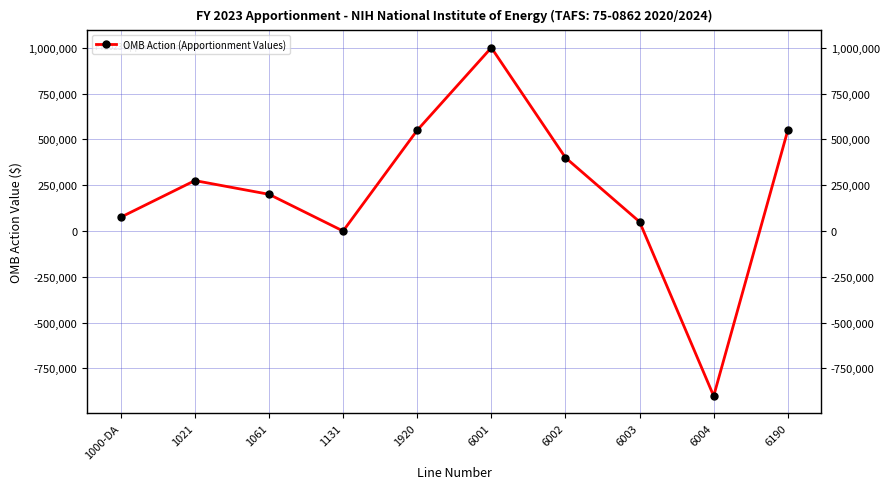

How many values exceed 274849?

4